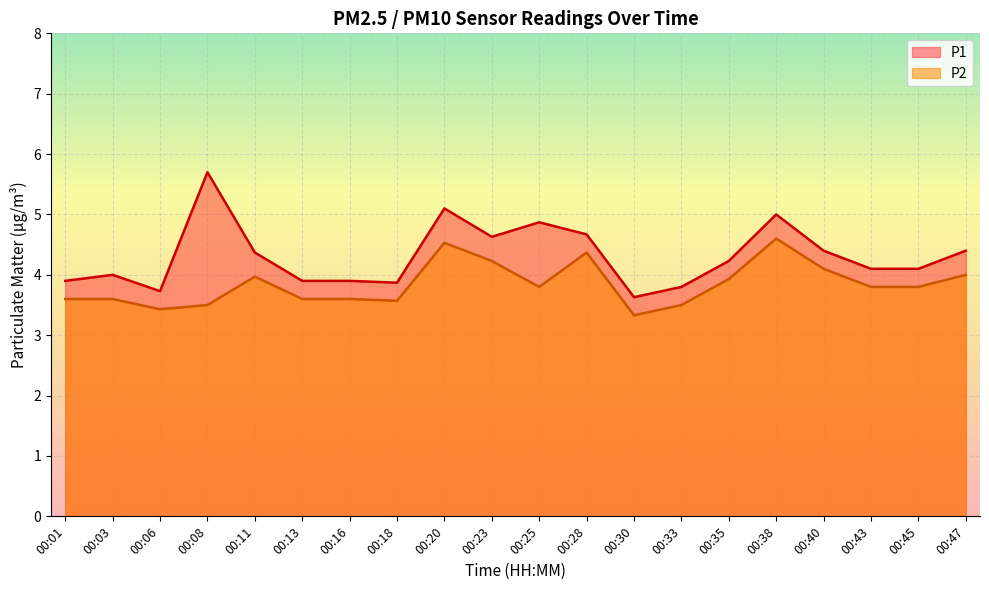

At which category is the sum across all series the highest?

00:20